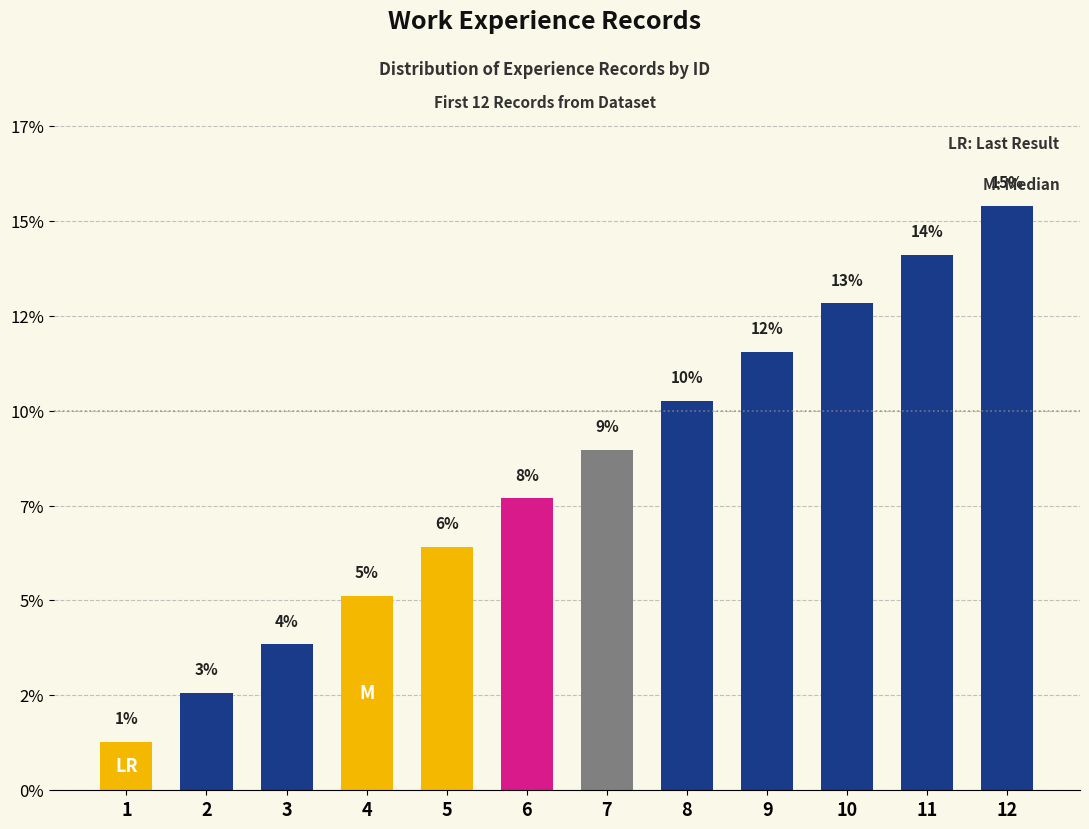

What is the average value?

8.3